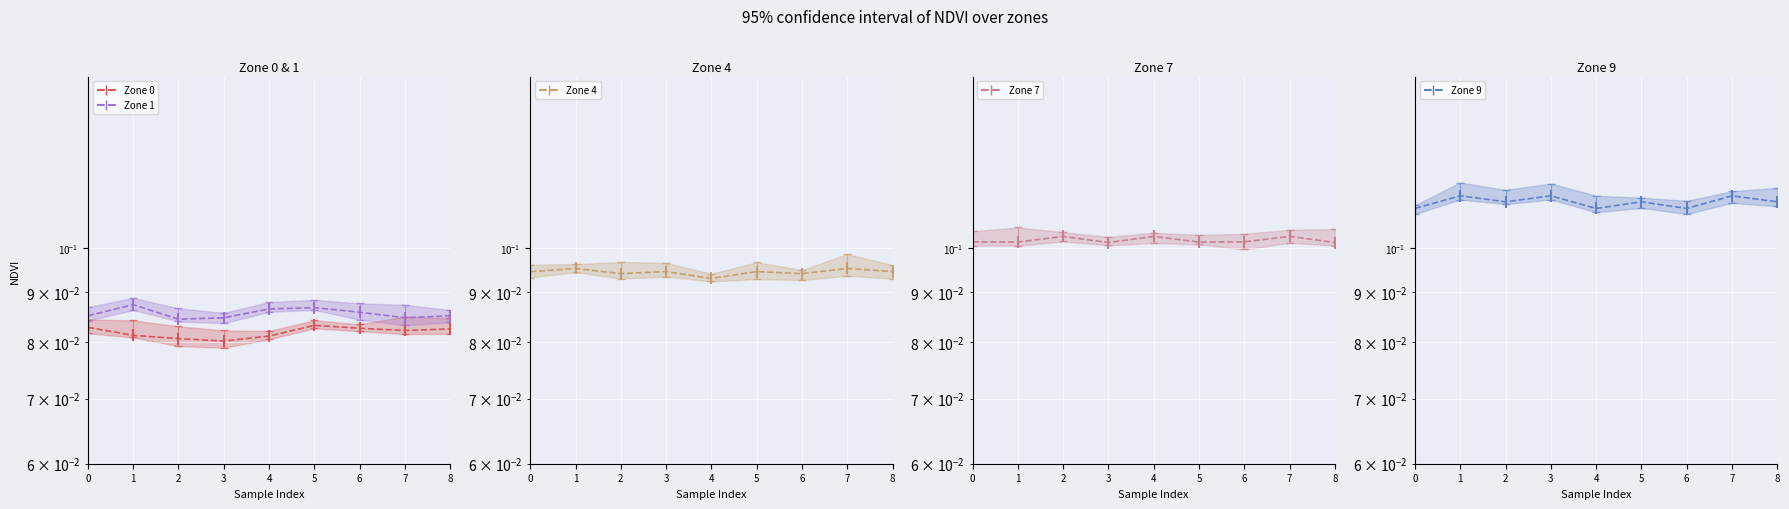

How many interior local valleys does the Zone 4 mean series have?

3